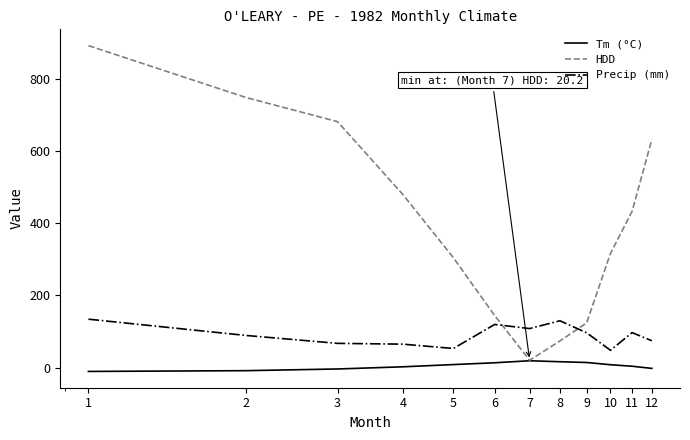

Rank the series by their average value, from highest to lowest.

HDD, Precip (mm), Tm (°C)